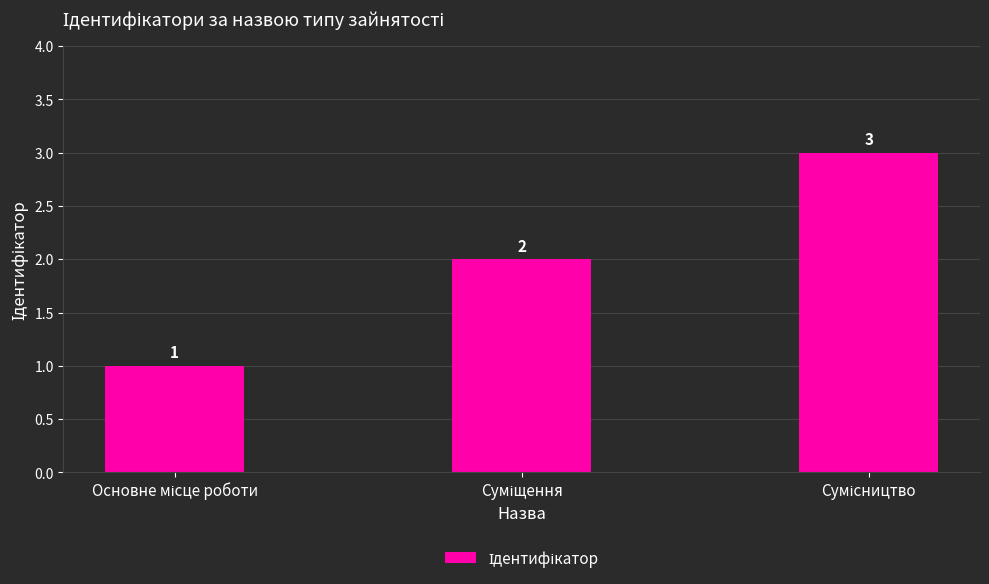

What is the sum of all values?

6